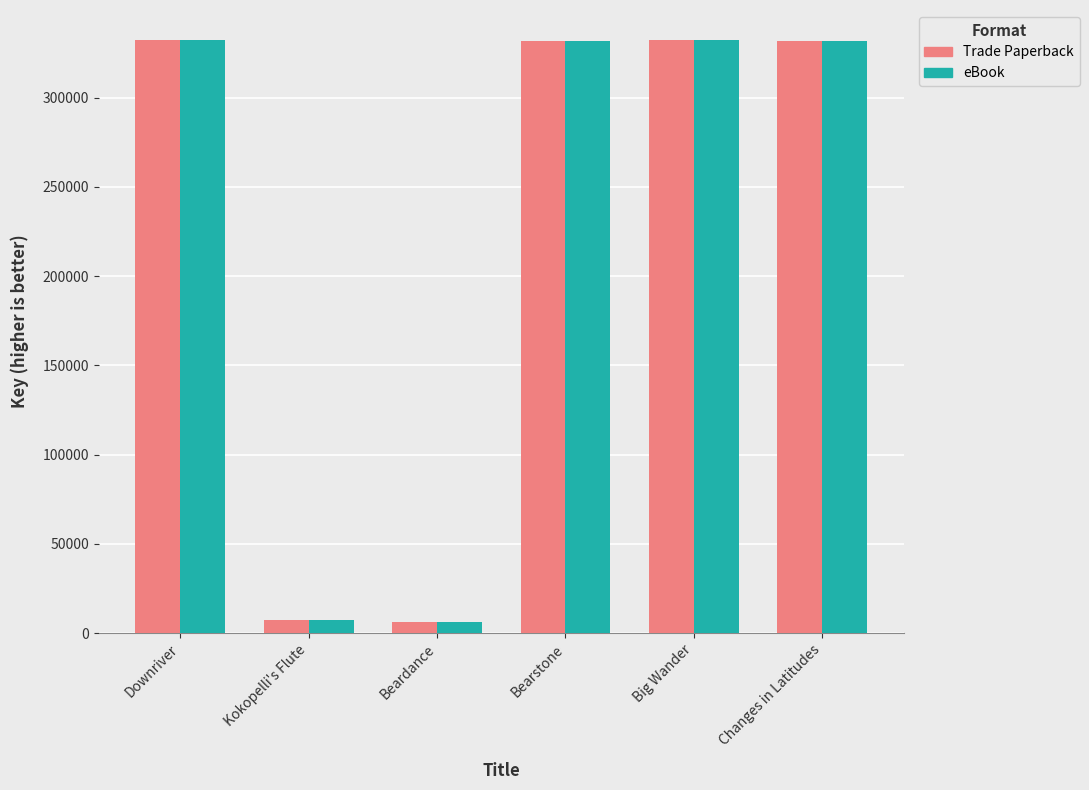

What is the difference between the maximum and second lowest values in the eBook series?

325167